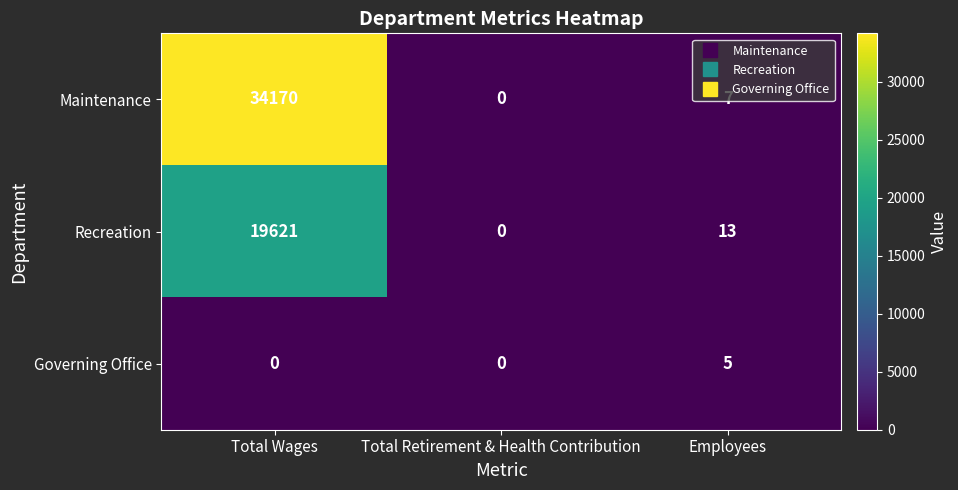

What is the total value across all series at Total Wages?

53791